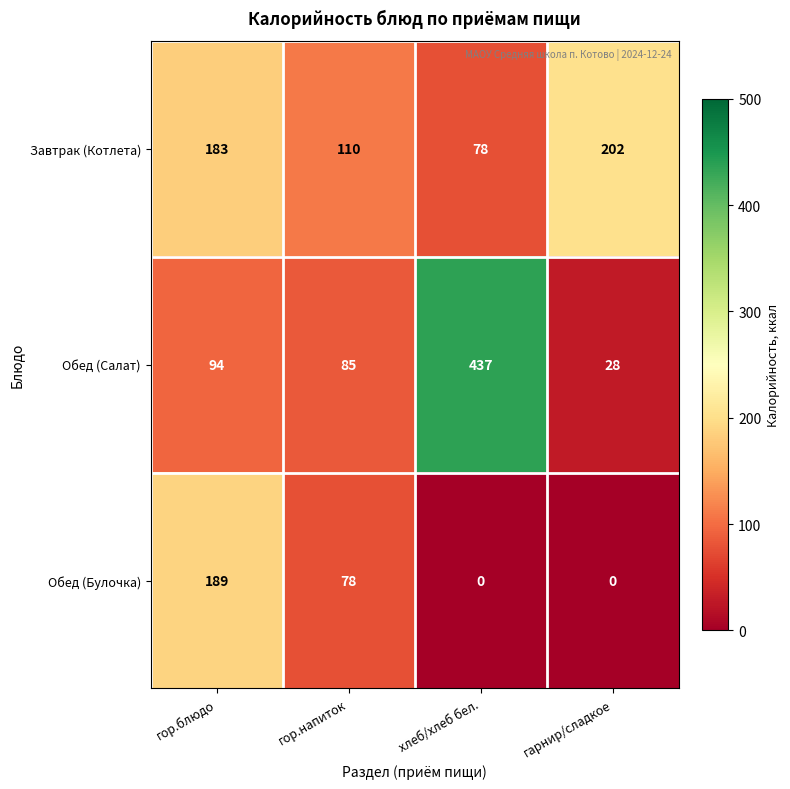

Reading right to left, list all the values displayed in this chart.

Завтрак (Котлета): гарнир/сладкое=202	хлеб/хлеб бел.=78	гор.напиток=110	гор.блюдо=183
Обед (Салат): гарнир/сладкое=28	хлеб/хлеб бел.=437	гор.напиток=85	гор.блюдо=94
Обед (Булочка): гарнир/сладкое=0	хлеб/хлеб бел.=0	гор.напиток=78	гор.блюдо=189